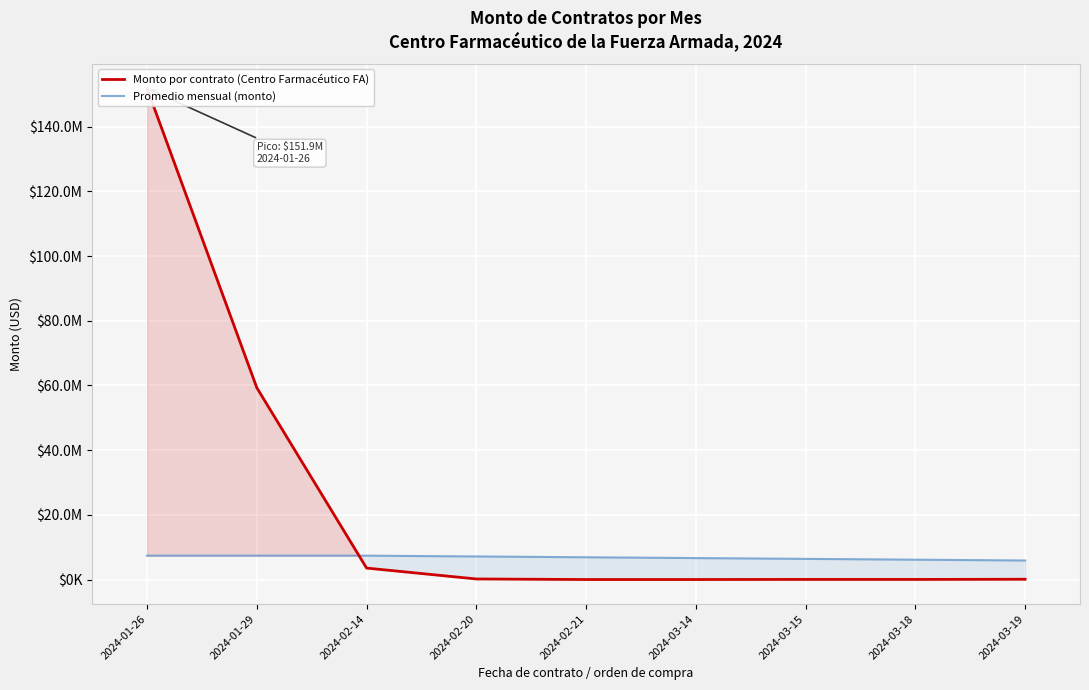

How many interior local peaks does the Monto por contrato (Centro Farmacéutico FA) series have?

1